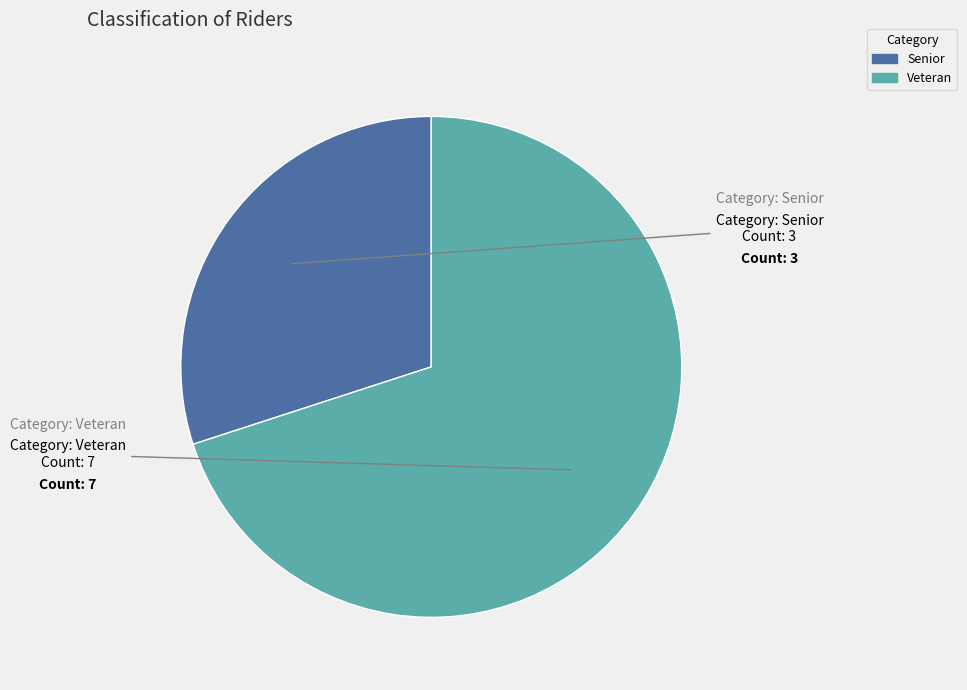

Does any single category account for the majority?

Yes